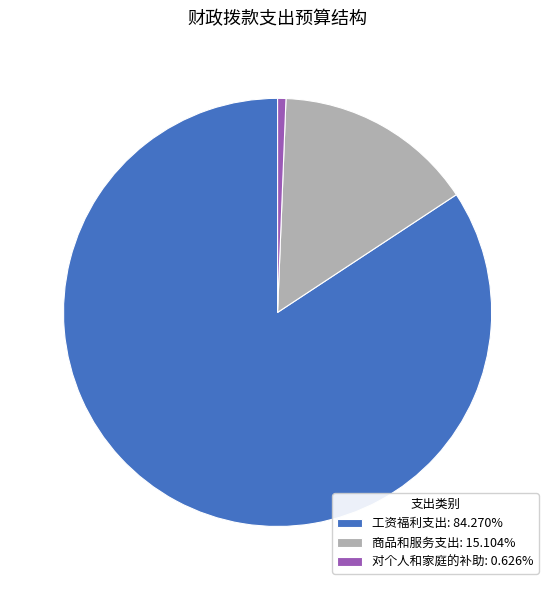

Which category has the smallest portion of the pie?

对个人和家庭的补助